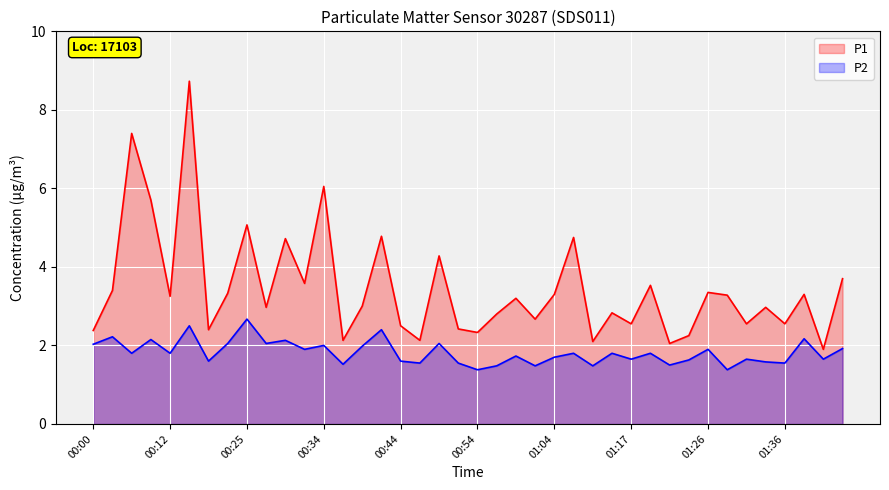

How many data points does each series have?

40